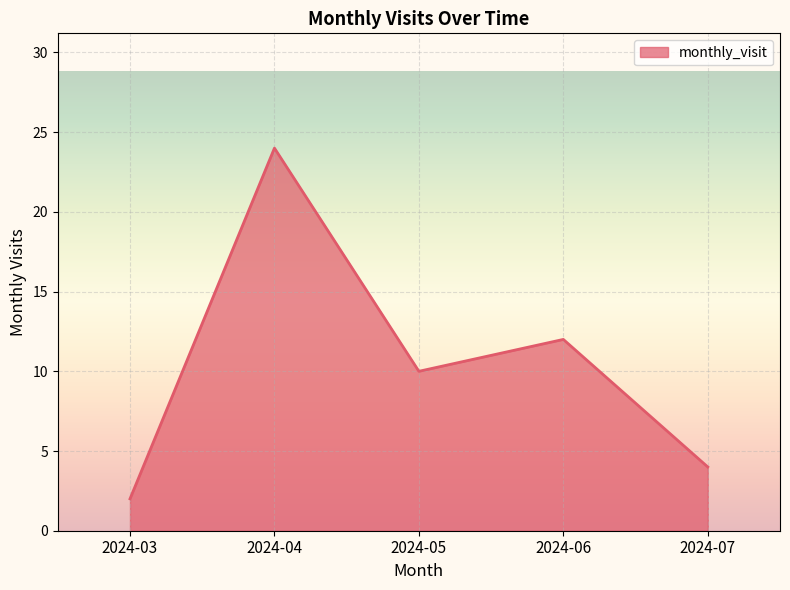

What is the smallest value displayed?

2